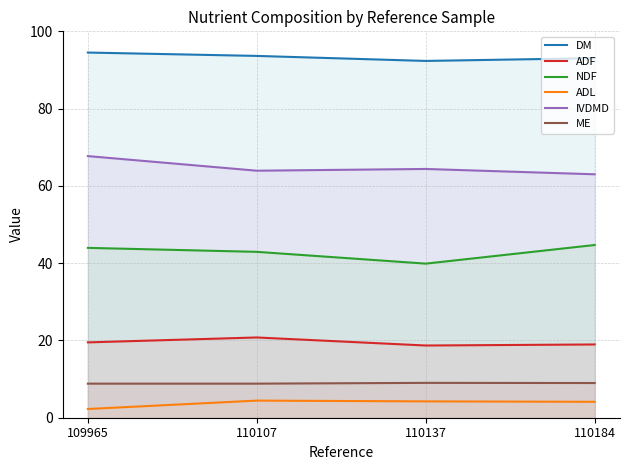

How many IVDMD values are between 63 and 67?

3